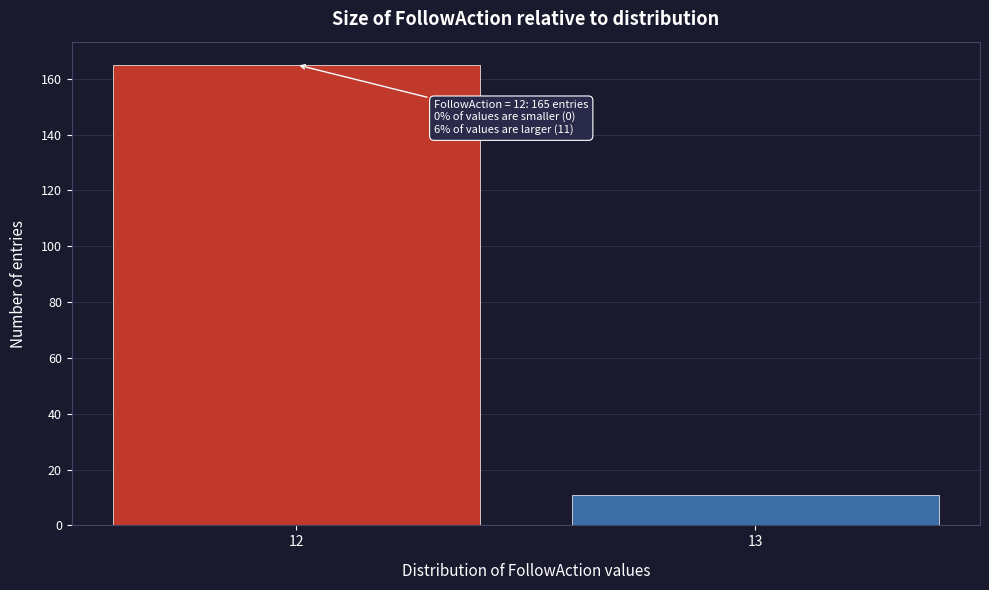

Reading left to right, list all the values displayed in this chart.

12=165	13=11